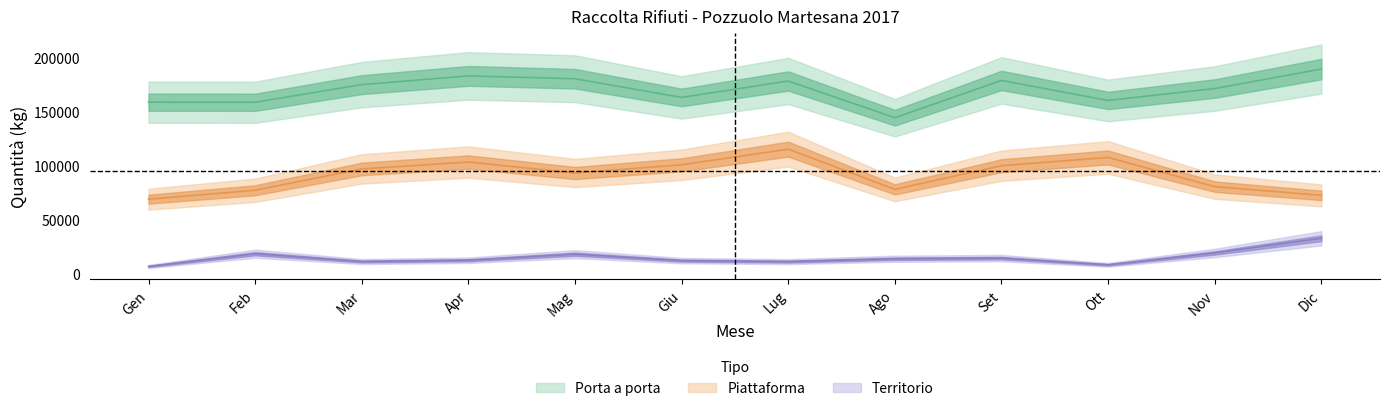

True or false: Porta a porta has a value of 179280 at Set.

True